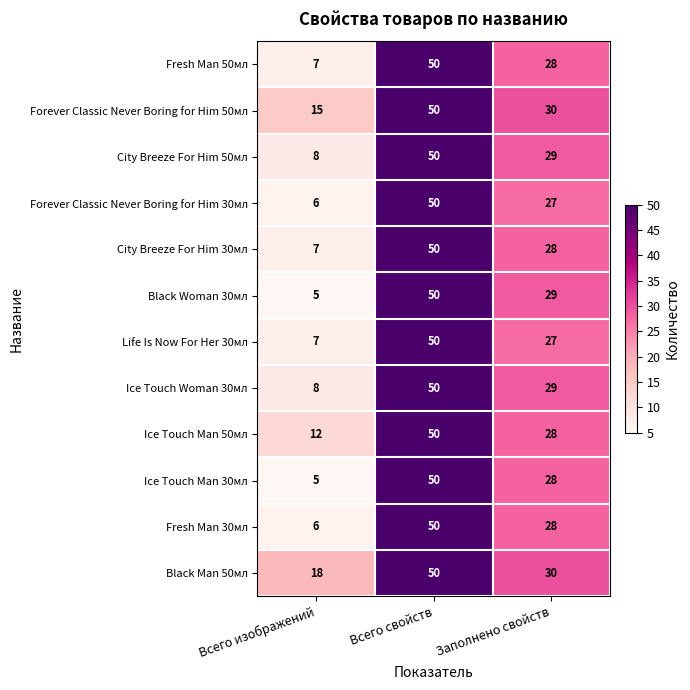

At which label is Forever Classic Never Boring for Him 30мл closest to 28?

Заполнено свойств